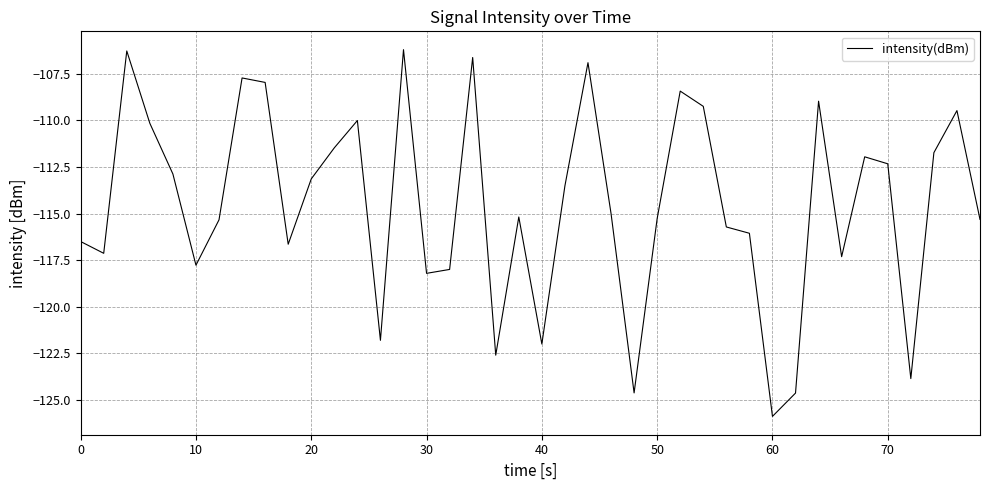

What is the minimum value shown in the chart?

-125.9